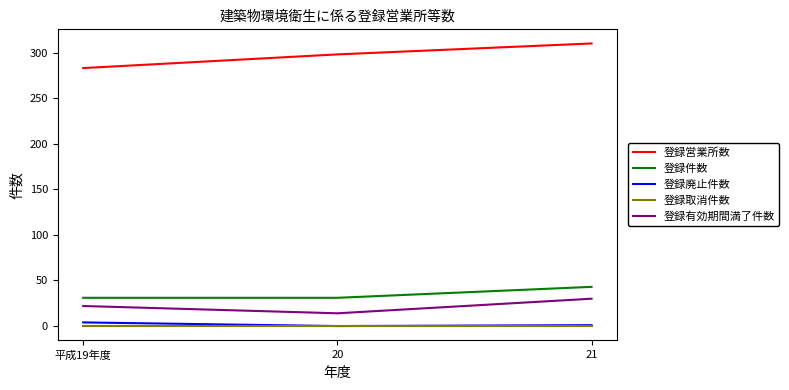

Does the chart have visible grid lines?

No